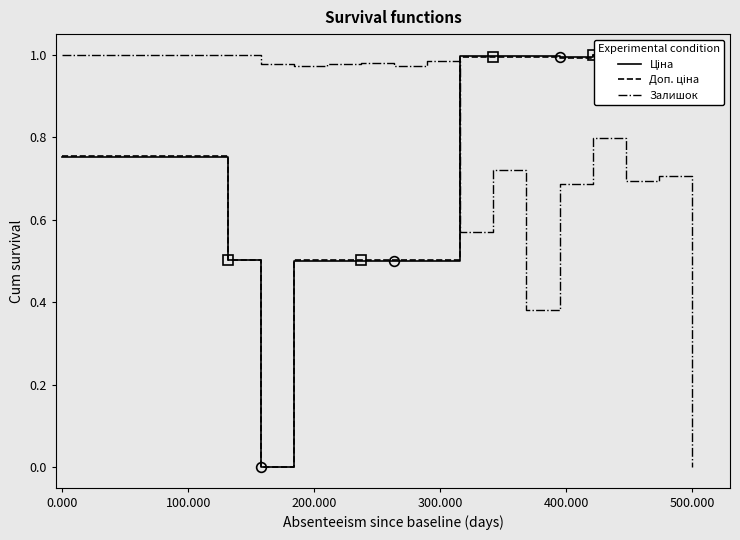

How many times do Залишок and Ціна cross each other?

1